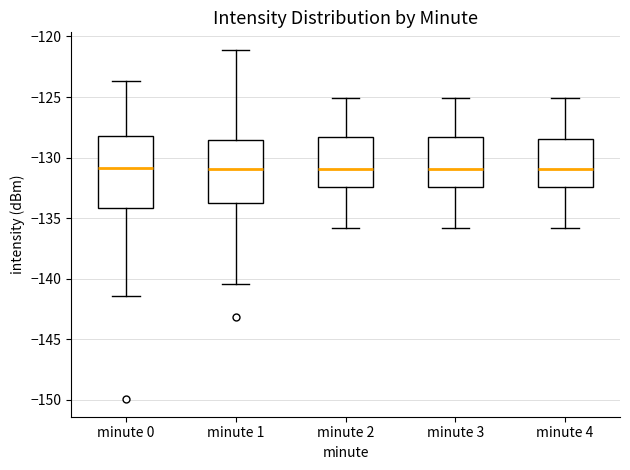

Which box is the tallest, from its lower edge to its upper edge?

minute 0